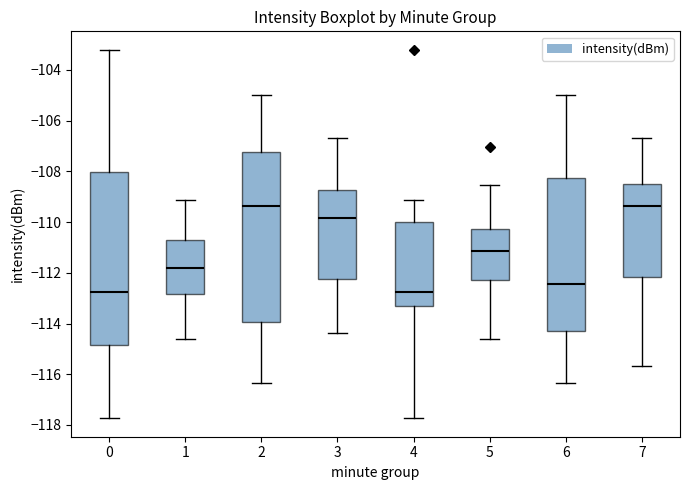

Where does the lower whisker of the box at x = 0 end on the y-axis? The values are not printed on the chart, so give them approximately, as read against the axis.

-117.8